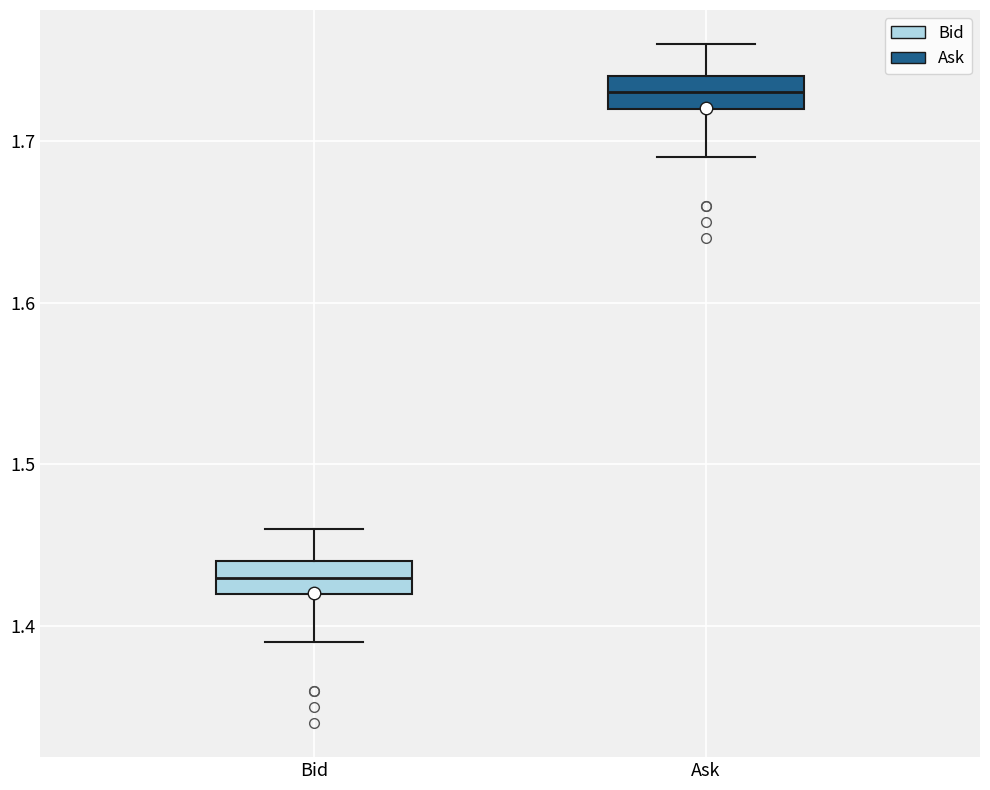

Reading left to right, transcribe this box plot: for each box, give where its median line is, the range the box spans, and where its two whiskers end, as read against the y-axis. The values are not printed on the chart, so give them approximately, as read against the axis.

Bid: median 1.43, box 1.42 to 1.44, whiskers 1.39 to 1.46
Ask: median 1.73, box 1.72 to 1.74, whiskers 1.69 to 1.76